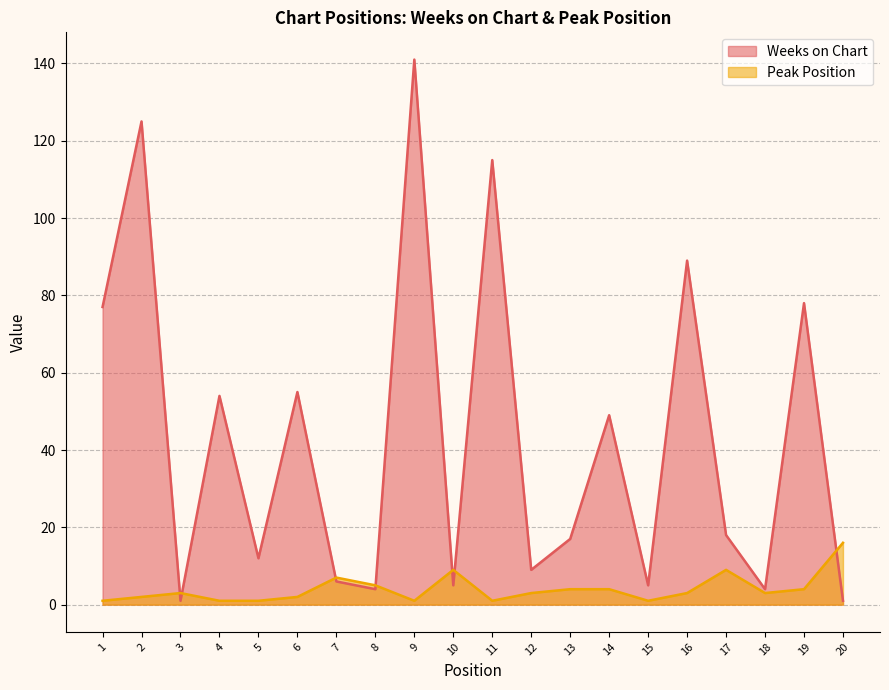

Between 12 and 14, which series saw the biggest shift?

Weeks on Chart